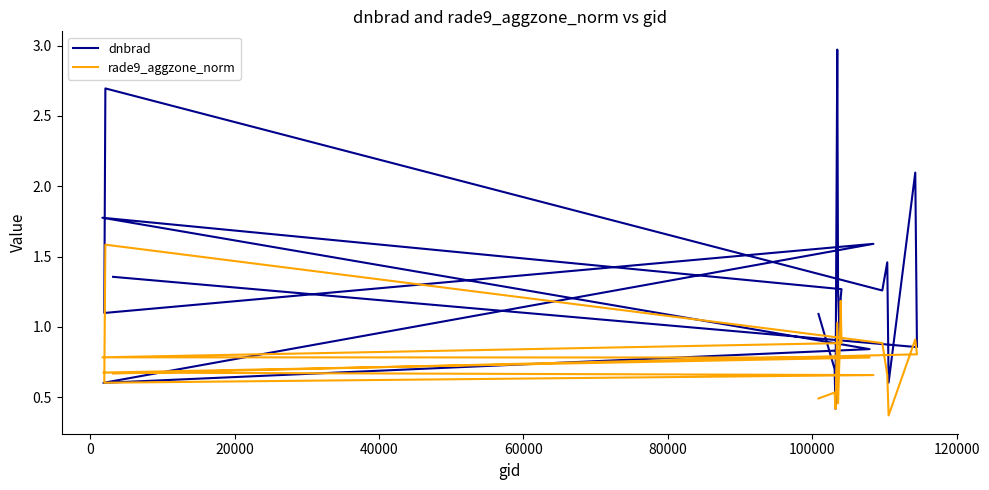

Which series has the widest spread of values?

dnbrad